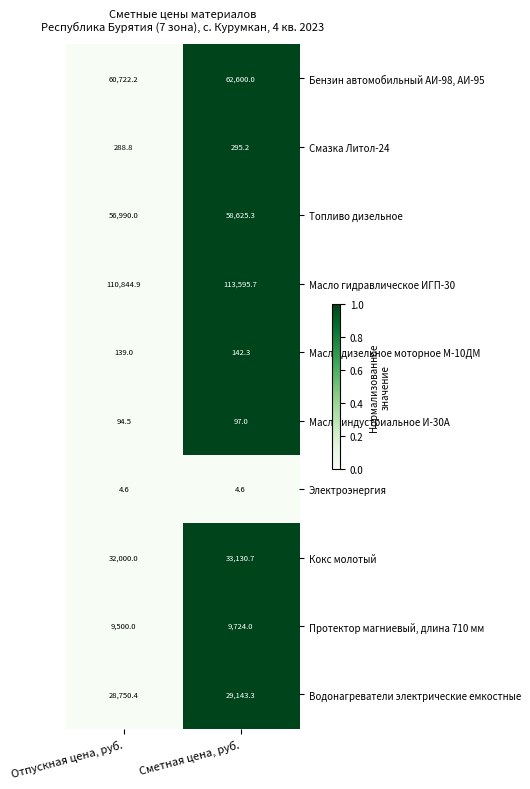

At which label is Масло индустриальное И-30А closest to 95?

Отпускная цена, руб.